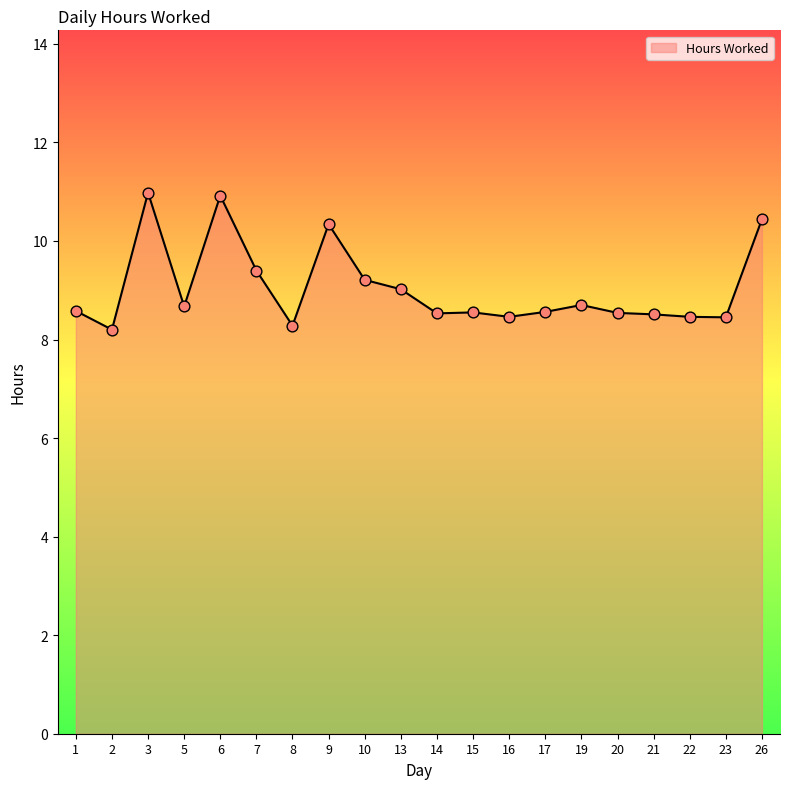

Which has a higher value, 9 or 23?

9